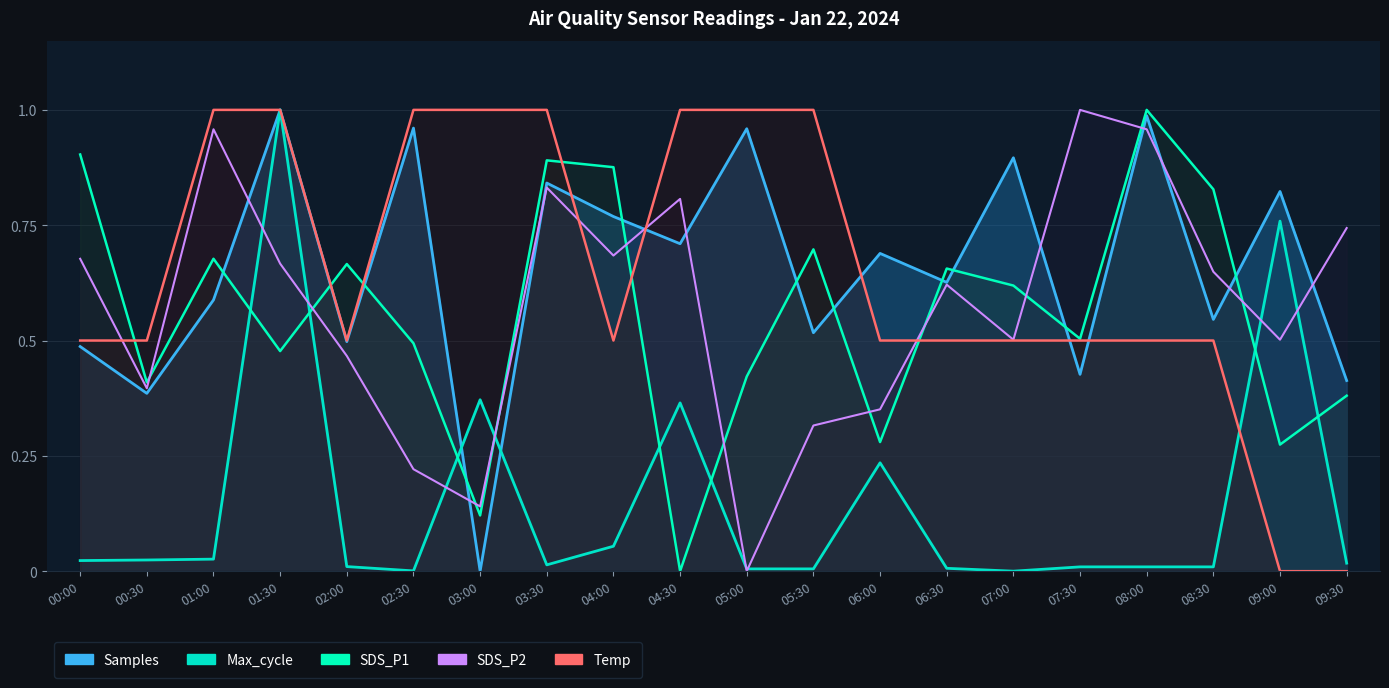

What is the total value across all series at 03:00?

1.6